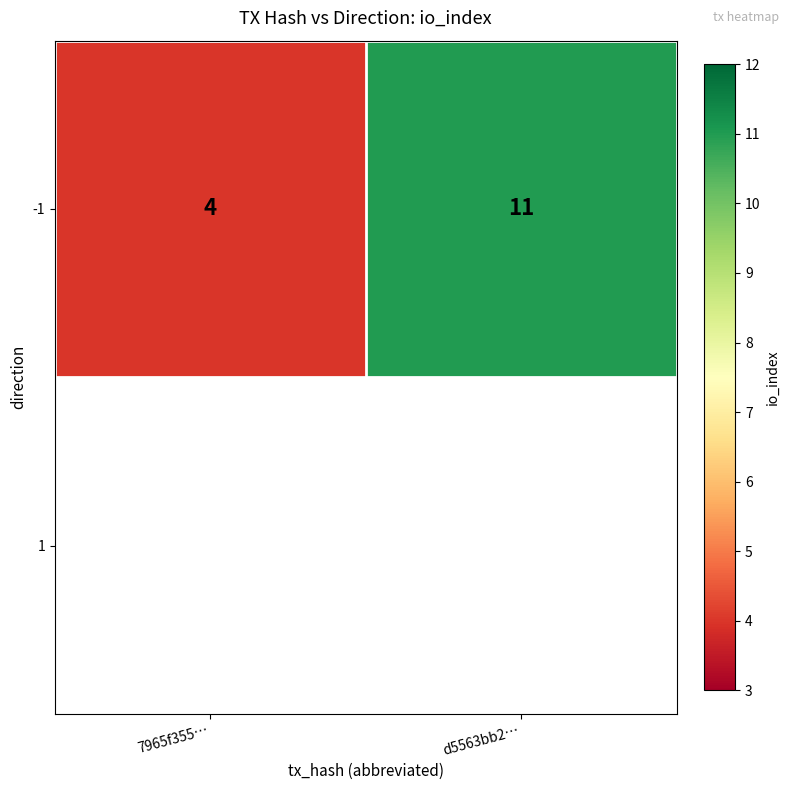

Is it true that the value at 7965f355… is 3?

False